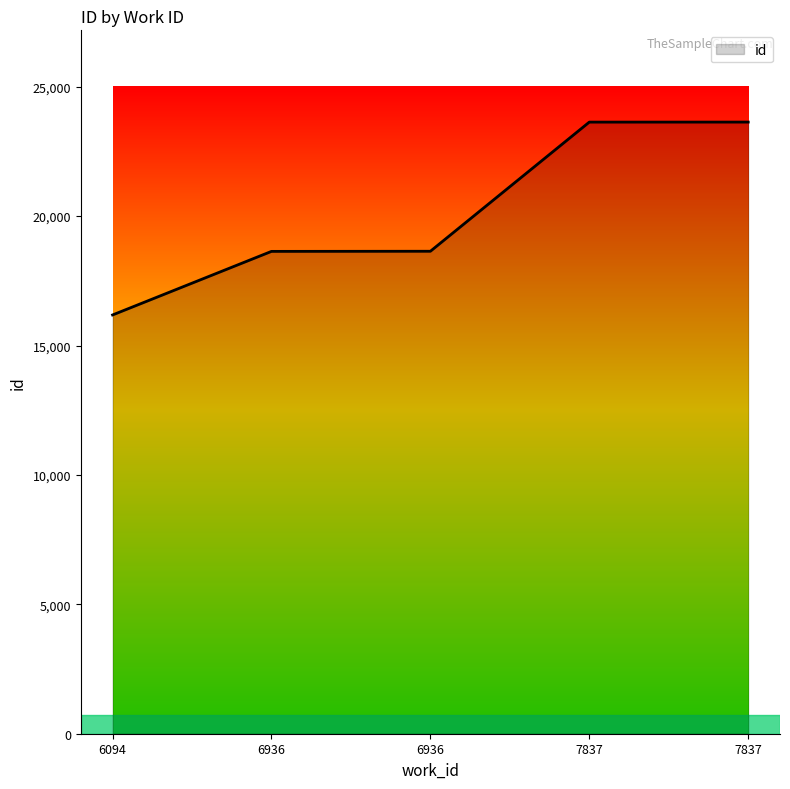

How many lines are shown in the chart?

1